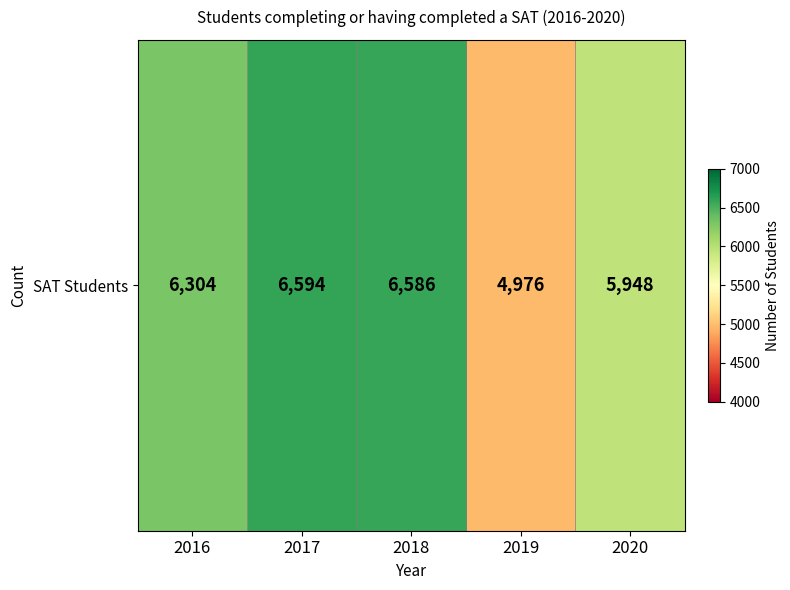

True or false: the data shows 2960 at 2017.

False